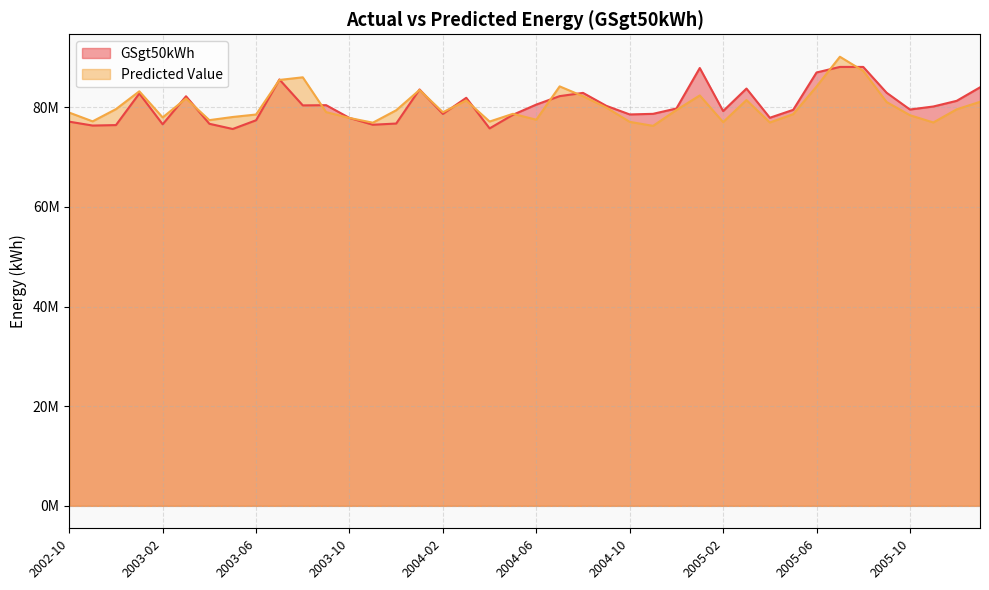

In Predicted Value, how many points are lower than both neighbors (excluding endpoints)?

11